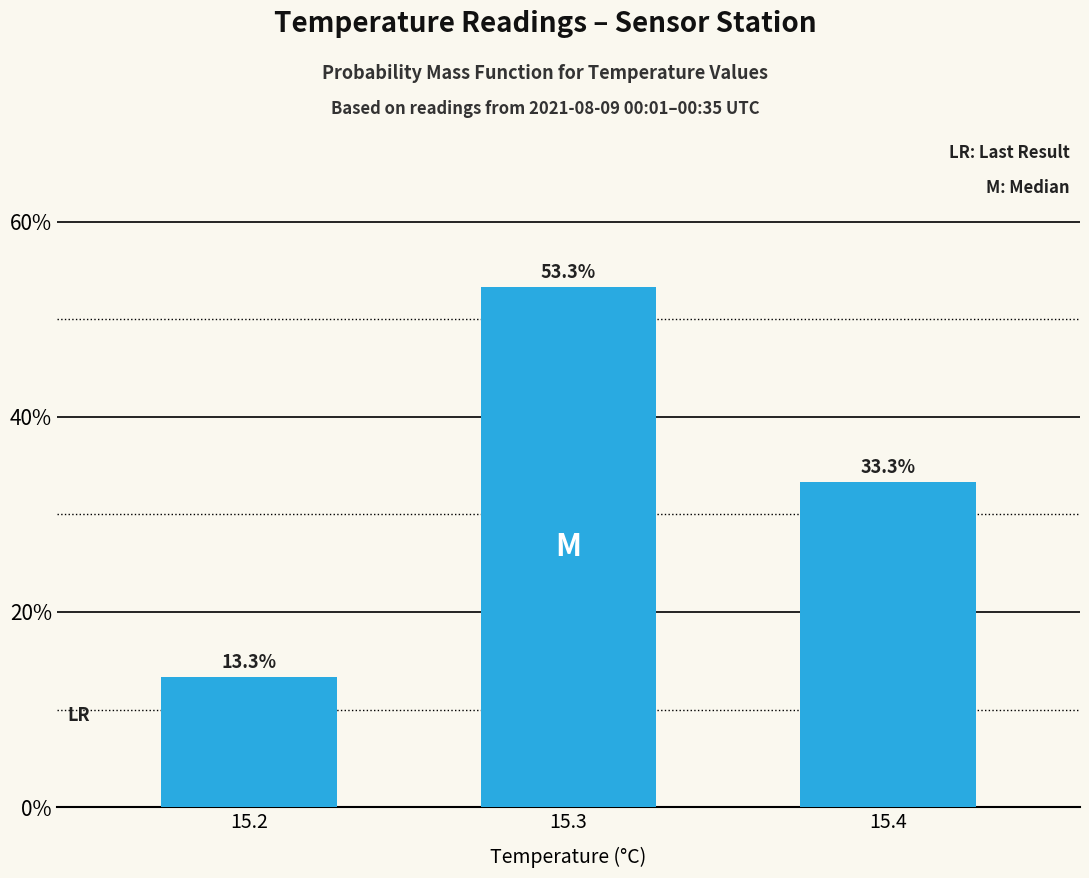

Reading left to right, what are all the values shown in this chart?

13.3	53.3	33.3